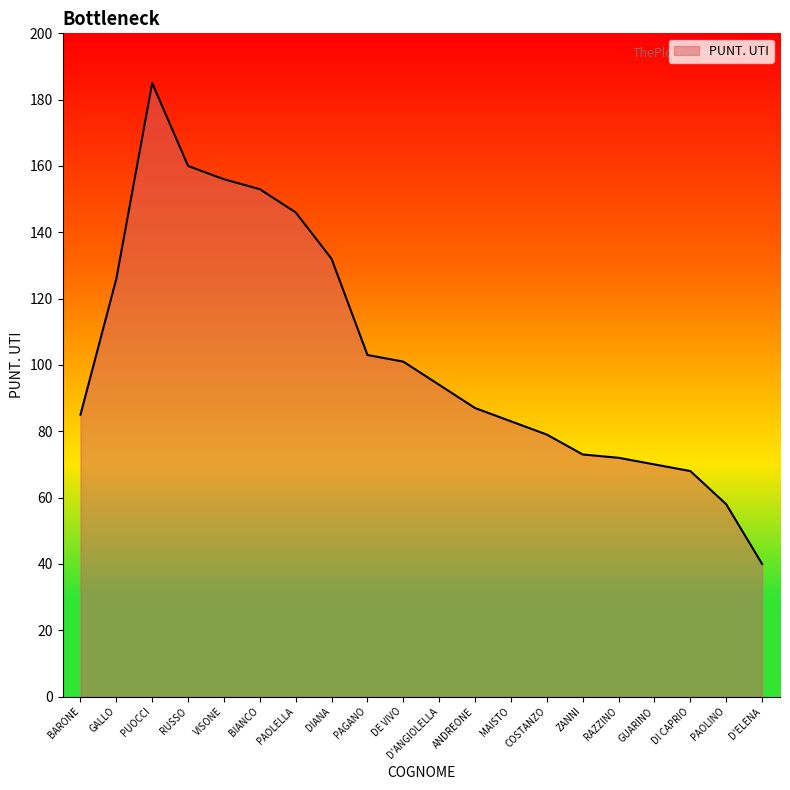

Which label corresponds to the smallest value in the chart?

D'ELENA